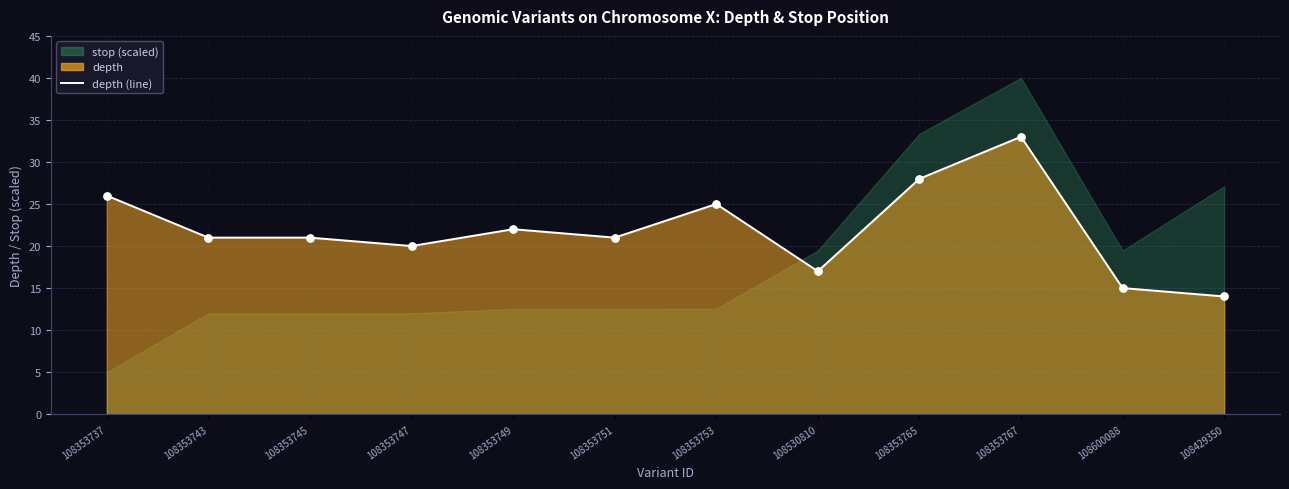

What is the change in value from 108353749 to 108353753?

+3